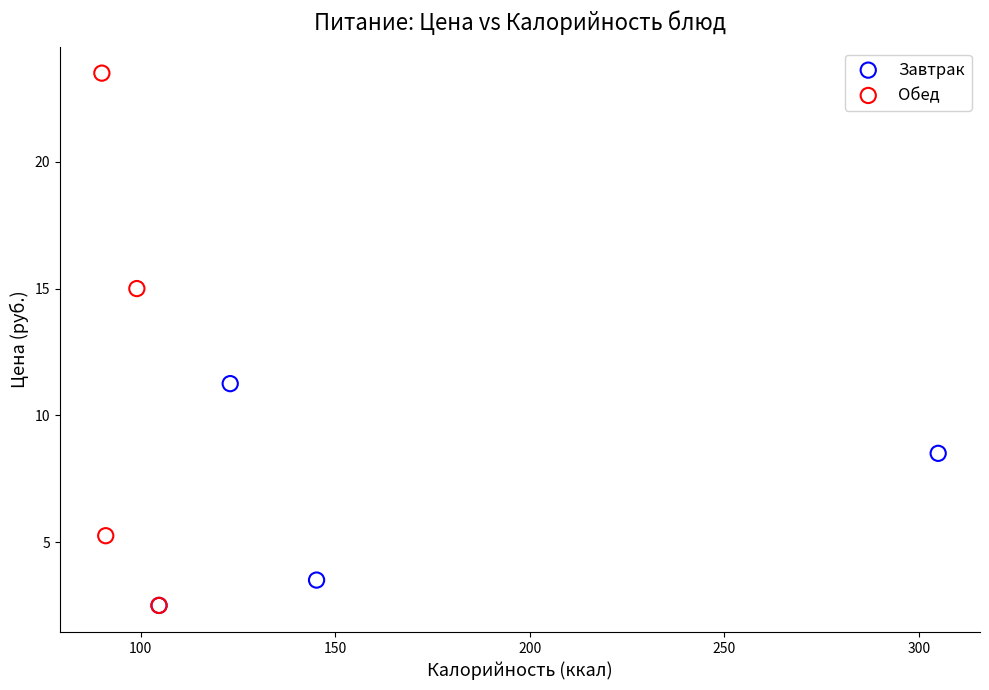

Which series has the widest spread of Y values?

Обед